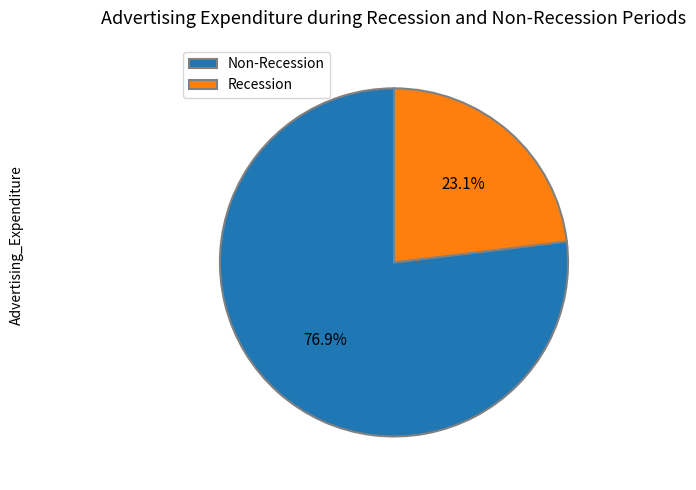

Rank the categories by value from highest to lowest.

Non-Recession, Recession